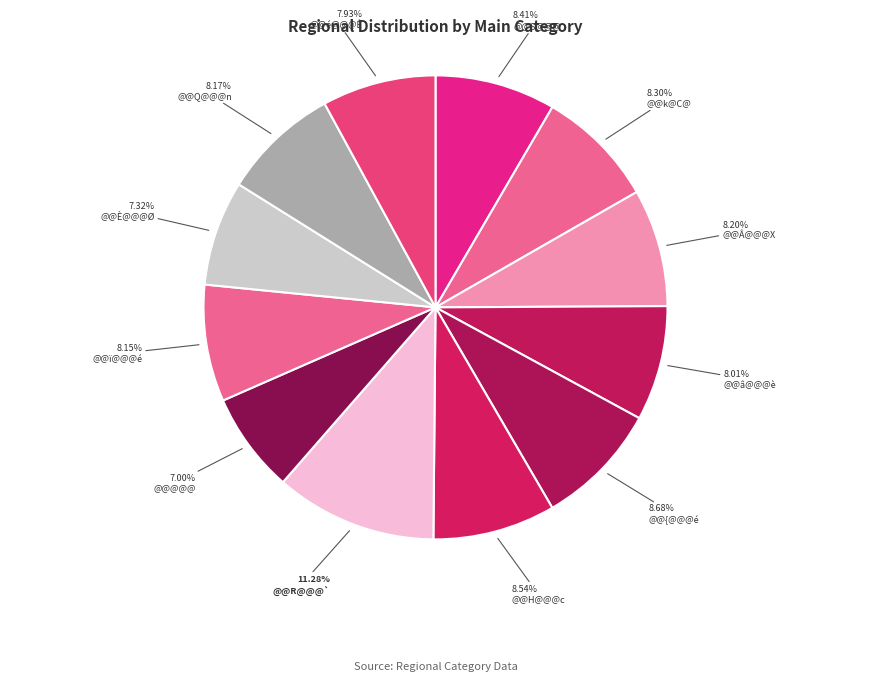

To the nearest percent, what percentage of the pie is @@k@C@?

8%